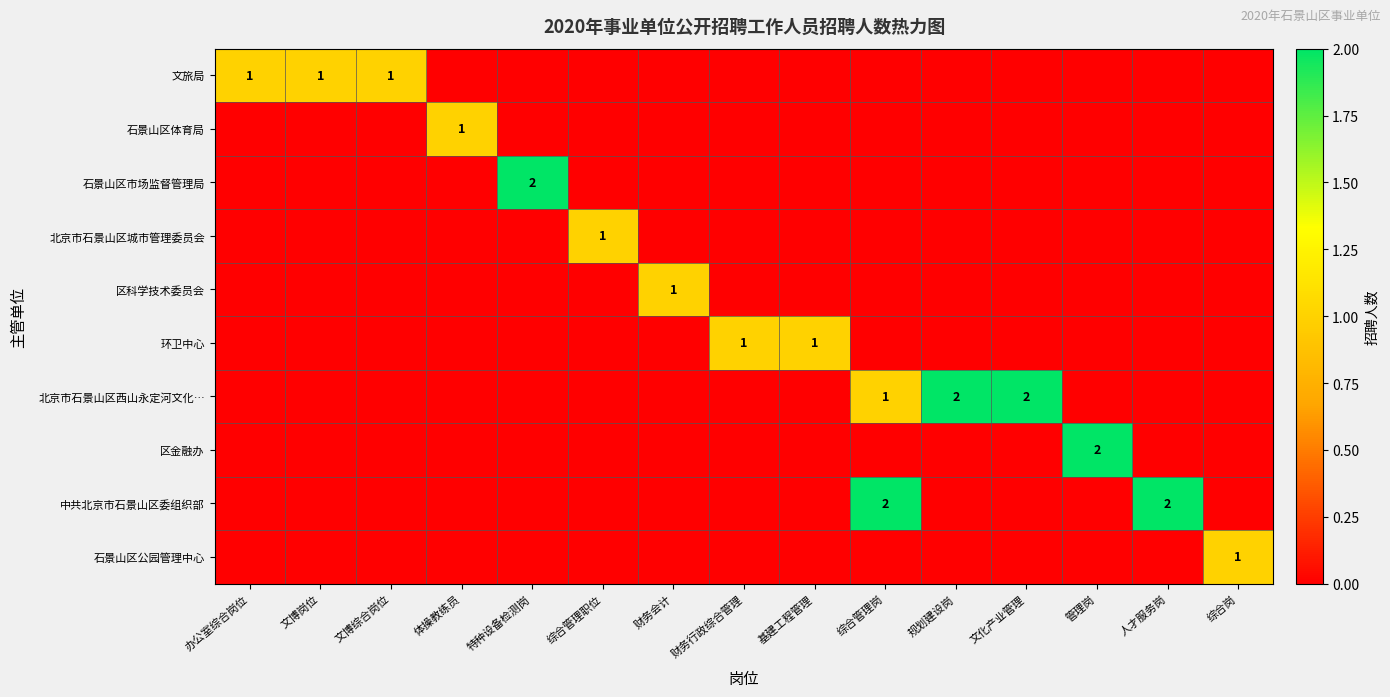

The 环卫中心 series shows 1 at 基建工程管理. True or false?

True